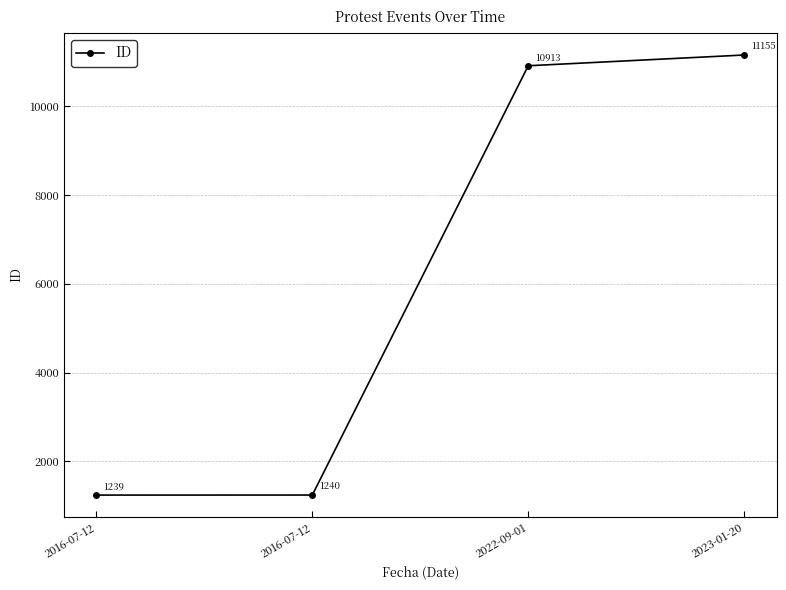

Reading left to right, extract all data points from this chart.

2016-07-12=1239	2016-07-12=1240	2022-09-01=10913	2023-01-20=11155